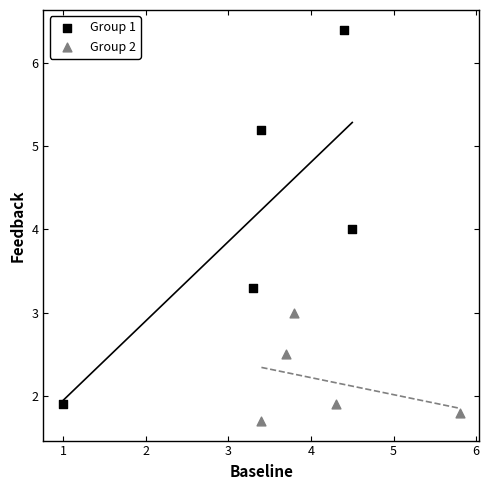

Which series contains the lowest Y value?

Group 2